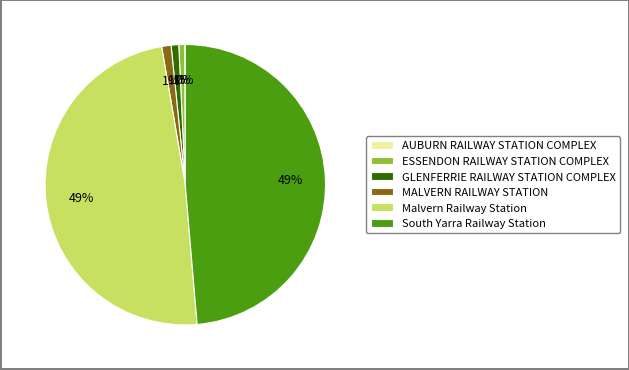

True or false: MALVERN RAILWAY STATION accounts for 1% of the total.

True